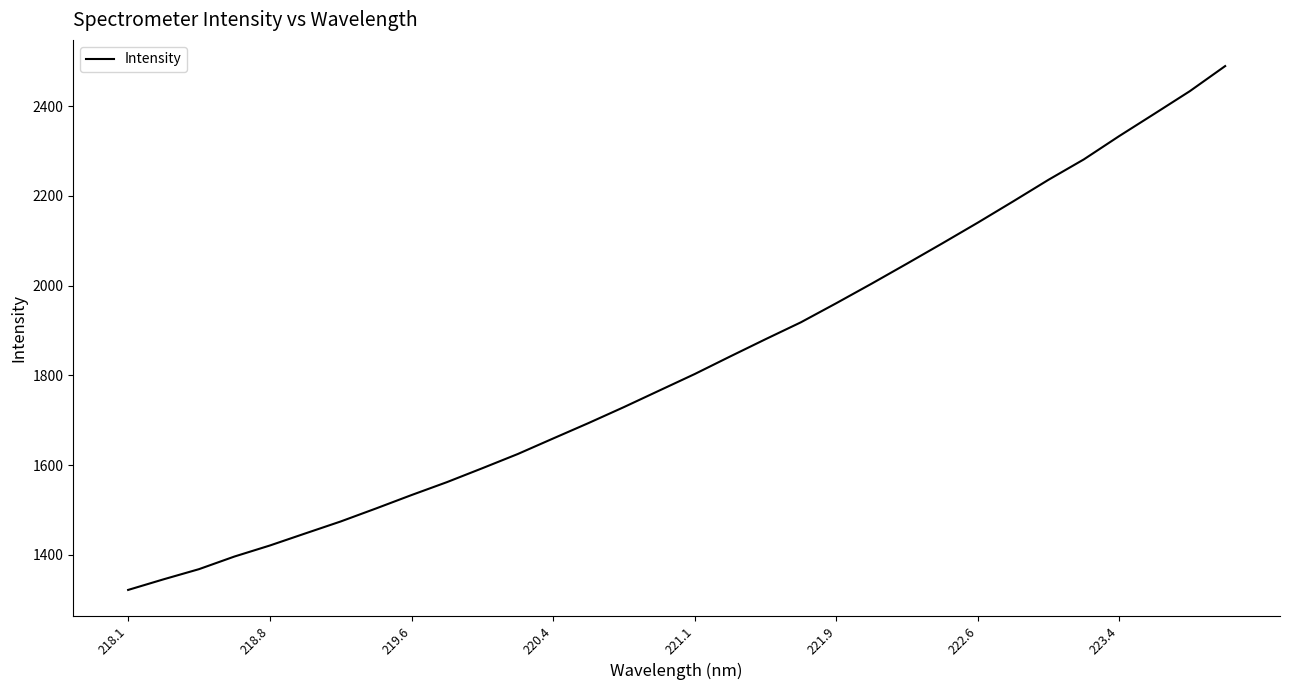

What is the difference between the maximum and minimum values?

1167.4